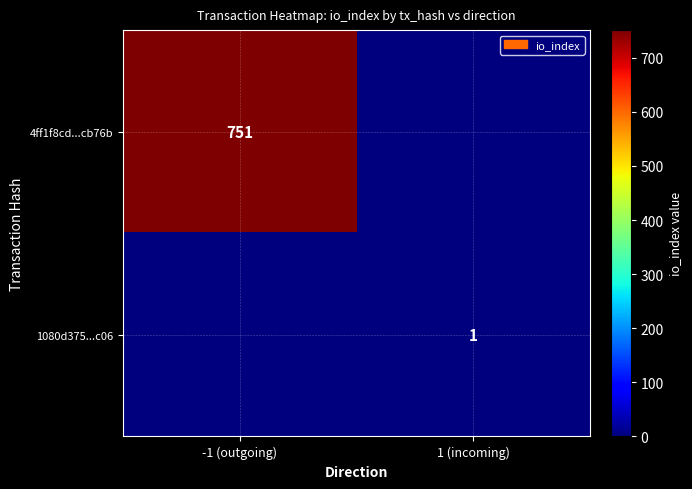

The 4ff1f8cd...cb76b series shows 1256 at -1 (outgoing). True or false?

False